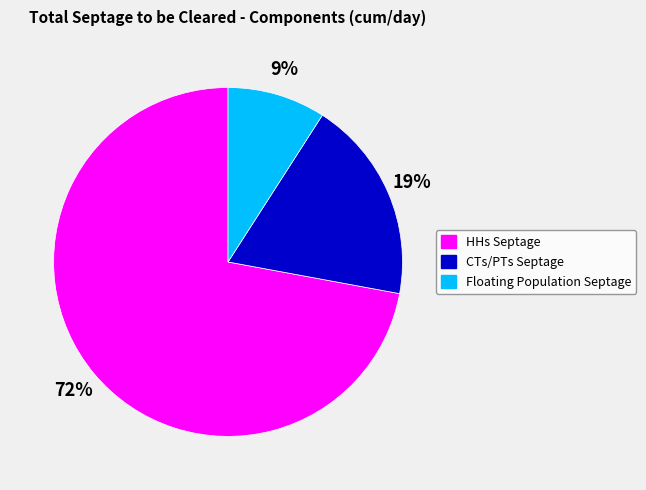

Rank the categories by value from highest to lowest.

HHs Septage, CTs/PTs Septage, Floating Population Septage